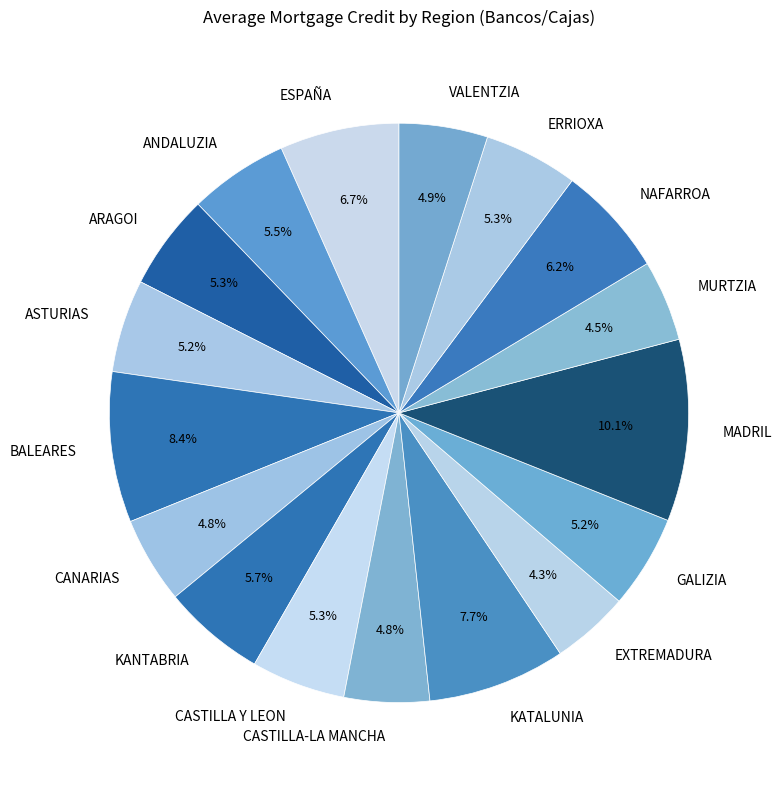

Is it true that VALENTZIA is 5% of the pie?

True